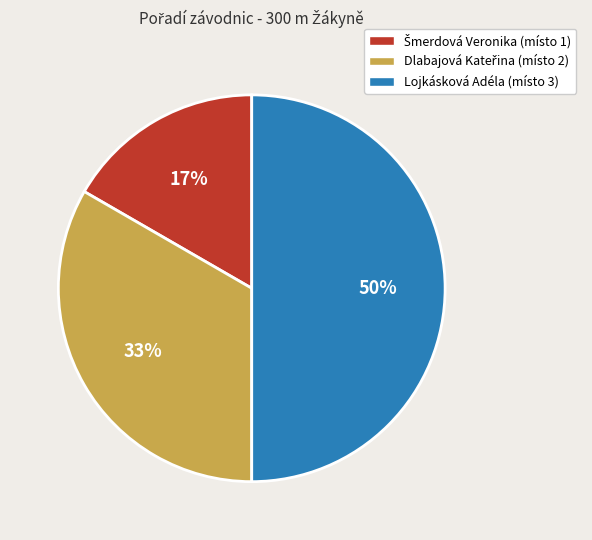

What percentage is the Lojkásková Adéla (místo 3) slice, to the nearest percent?

50%